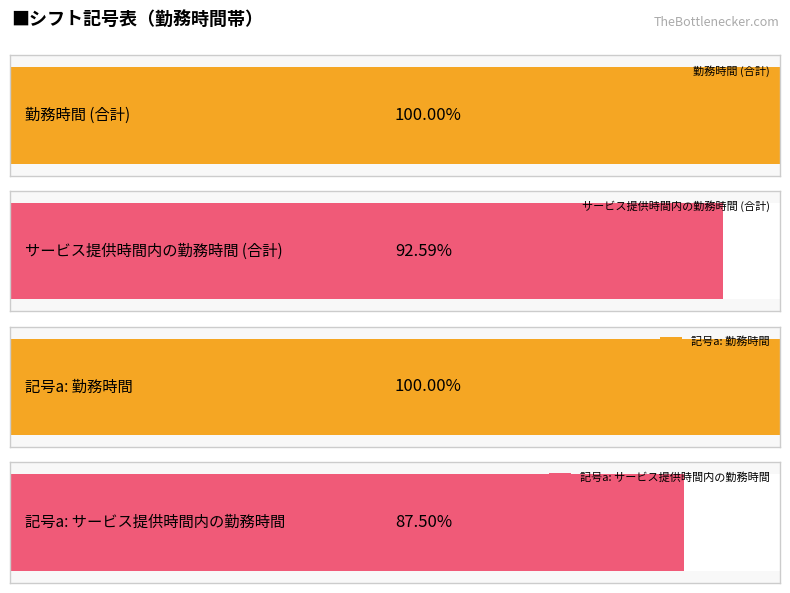

Is it true that サービス提供時間内の勤務時間 equals -4 at h?

False